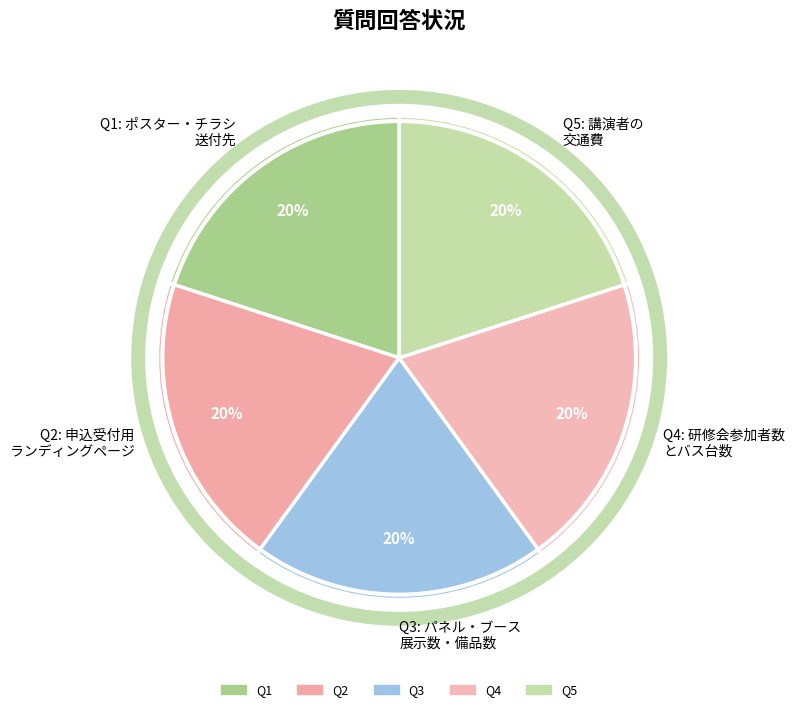

To the nearest percent, what portion does Q3: パネル・ブース 展示数・備品数 represent?

20%